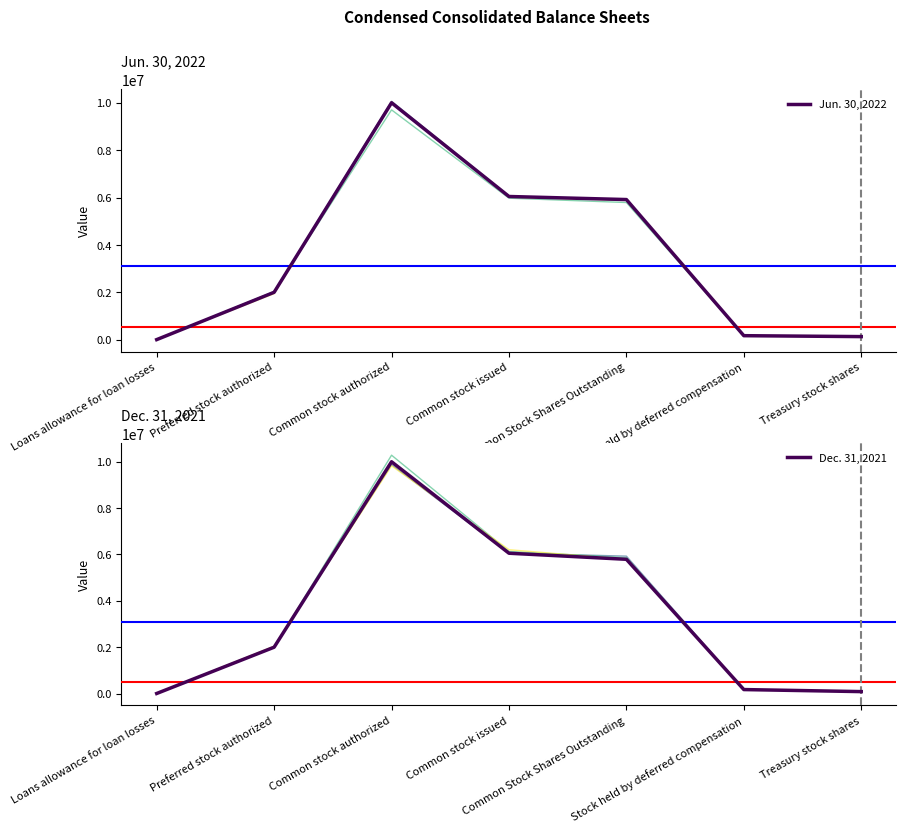

Between which two adjacent categories do Jun. 30, 2022 and Dec. 31, 2021 first intersect?

Common stock issued and Common Stock Shares Outstanding